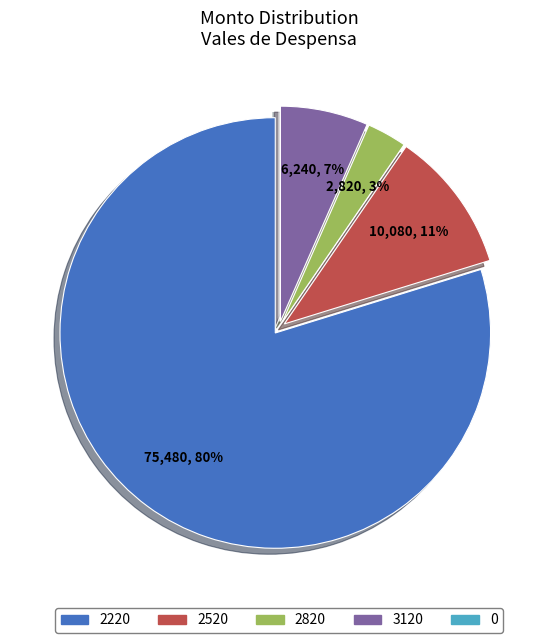

Is there any slice that represents more than half of the pie?

Yes